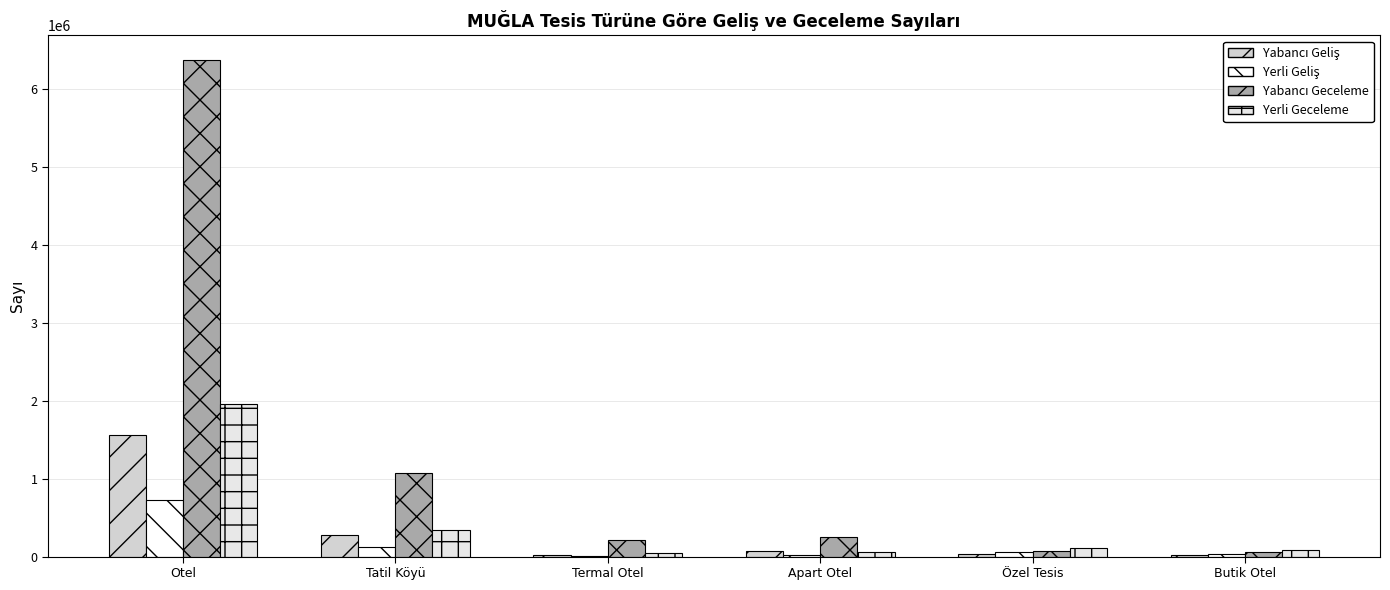

What is the total value across all series at Butik Otel?

194479